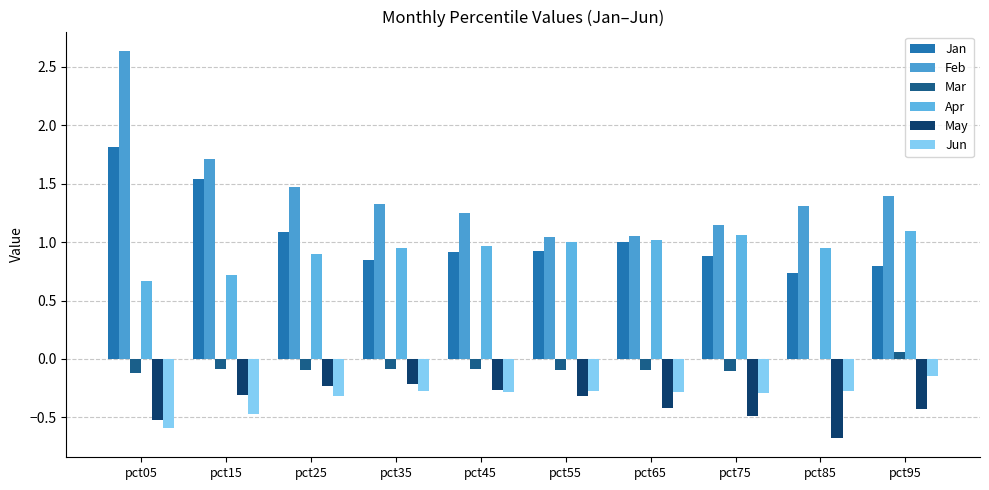

True or false: Apr has a value of 1.0 at pct65.

True